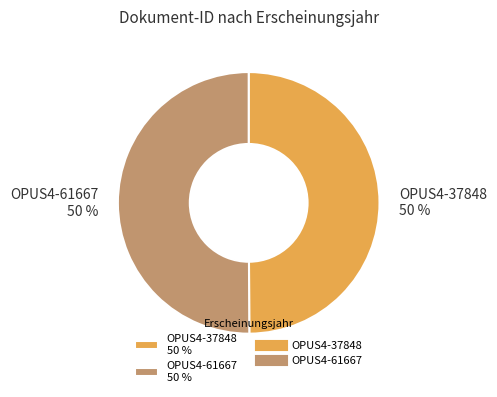

What percentage is the OPUS4-61667 50 % slice, to the nearest percent?

50%